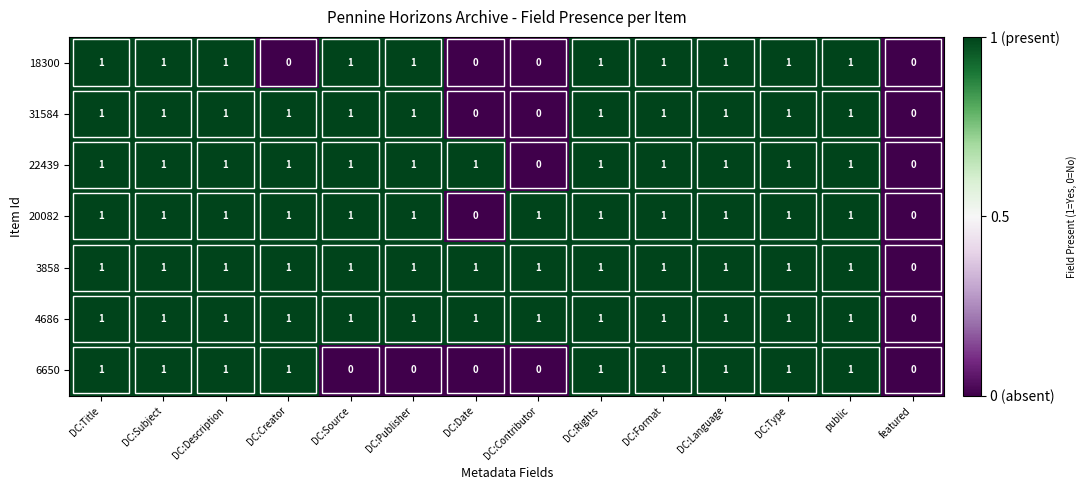

True or false: 31584 has a value of 1 at DC:Rights.

True